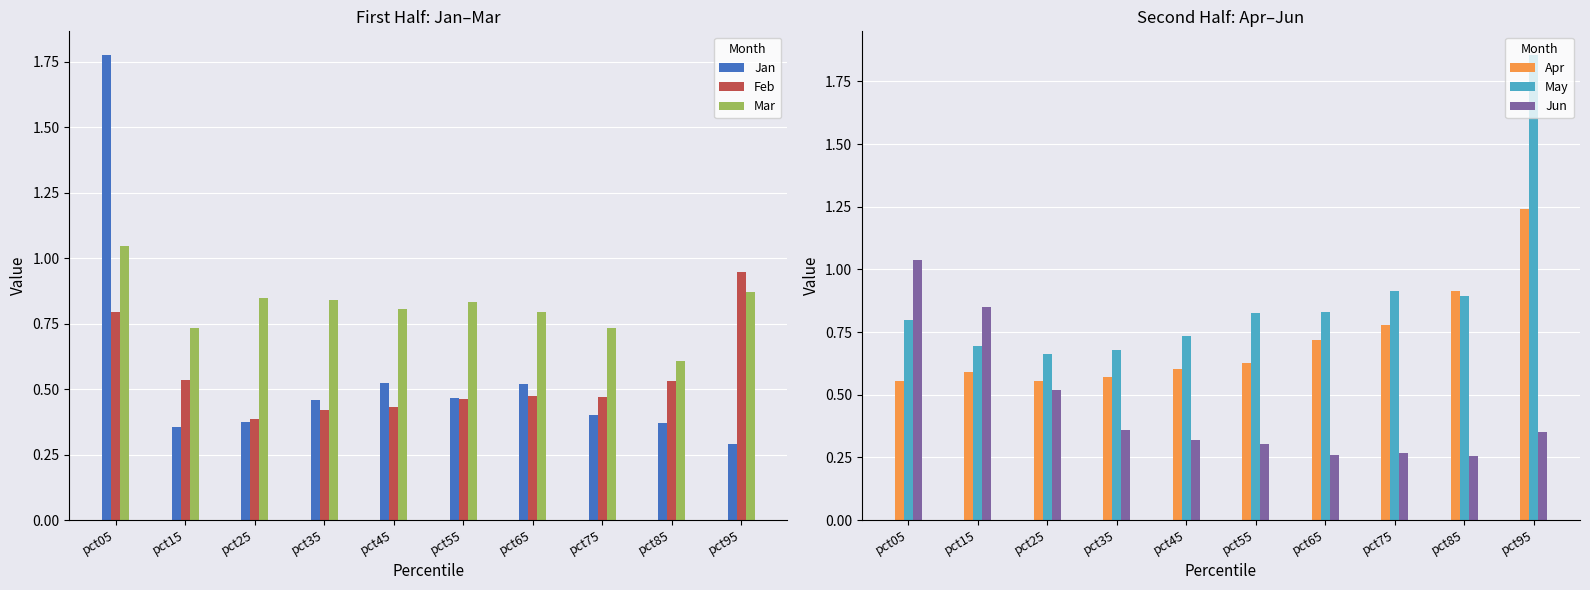

The Feb series shows 0.4 at pct35. True or false?

True